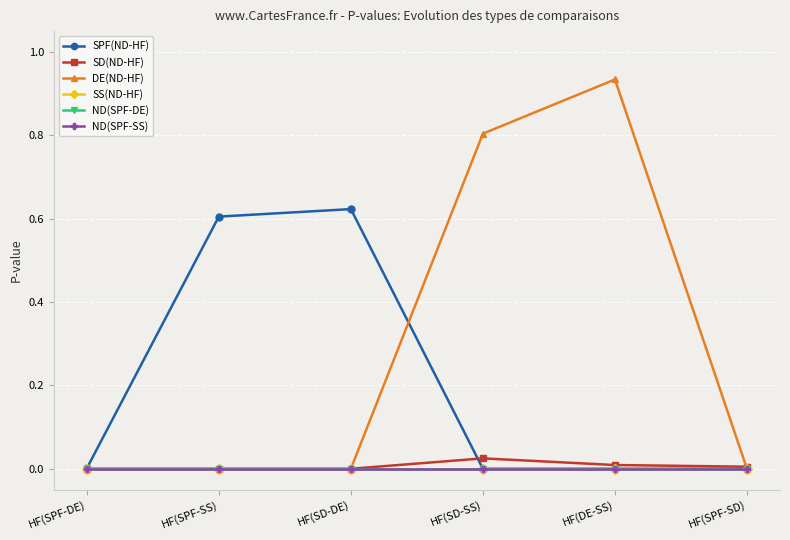

True or false: SS(ND-HF) has more than 2 interior local peaks.

False